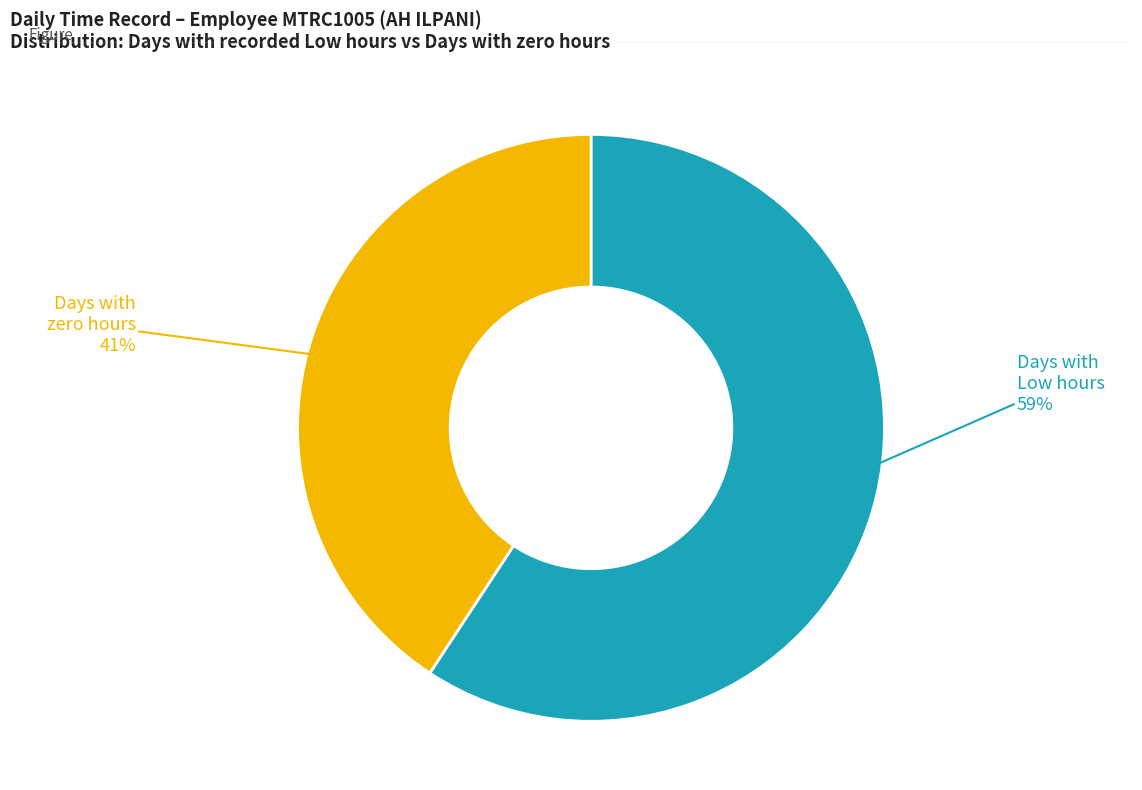

Is there any slice that represents more than half of the pie?

Yes